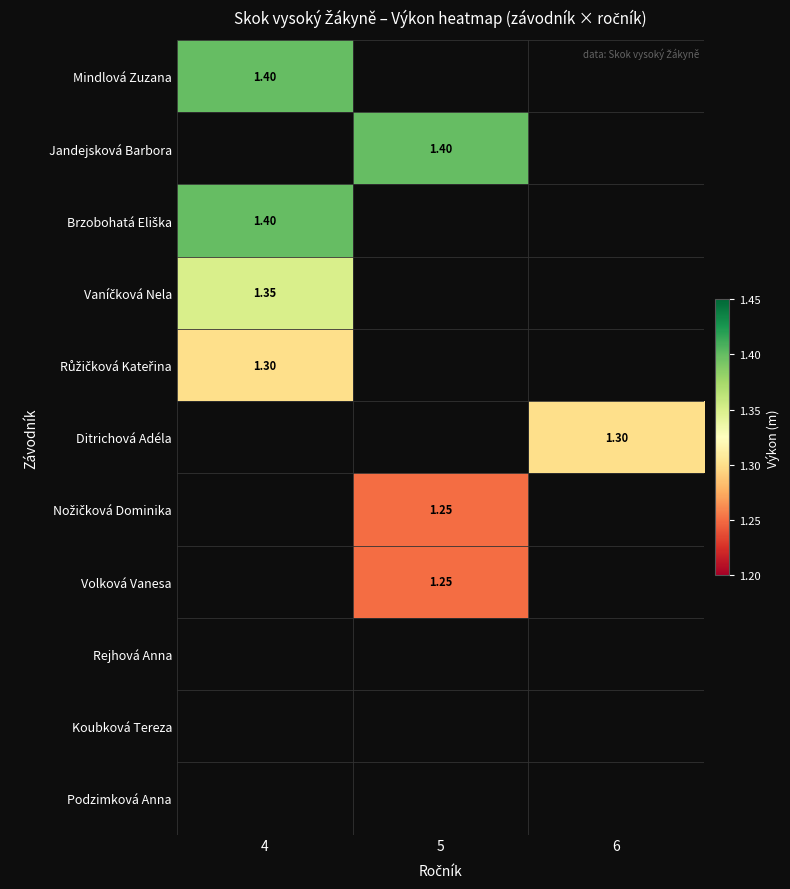

The Volková Vanesa series shows 1.9 at 5. True or false?

False